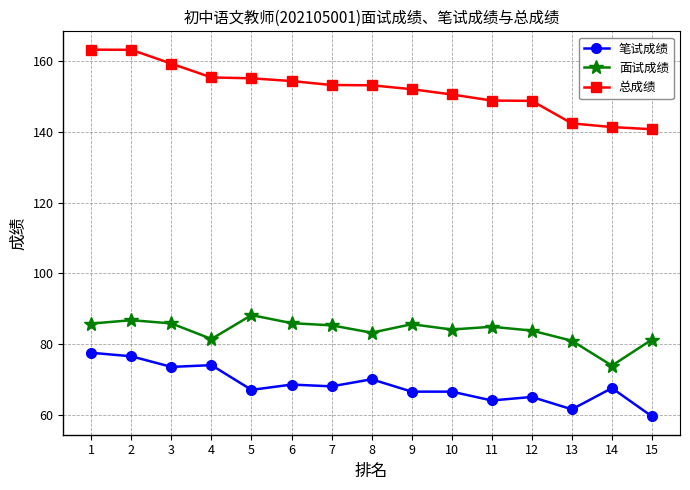

What is the total value across all series at 10?

301.2